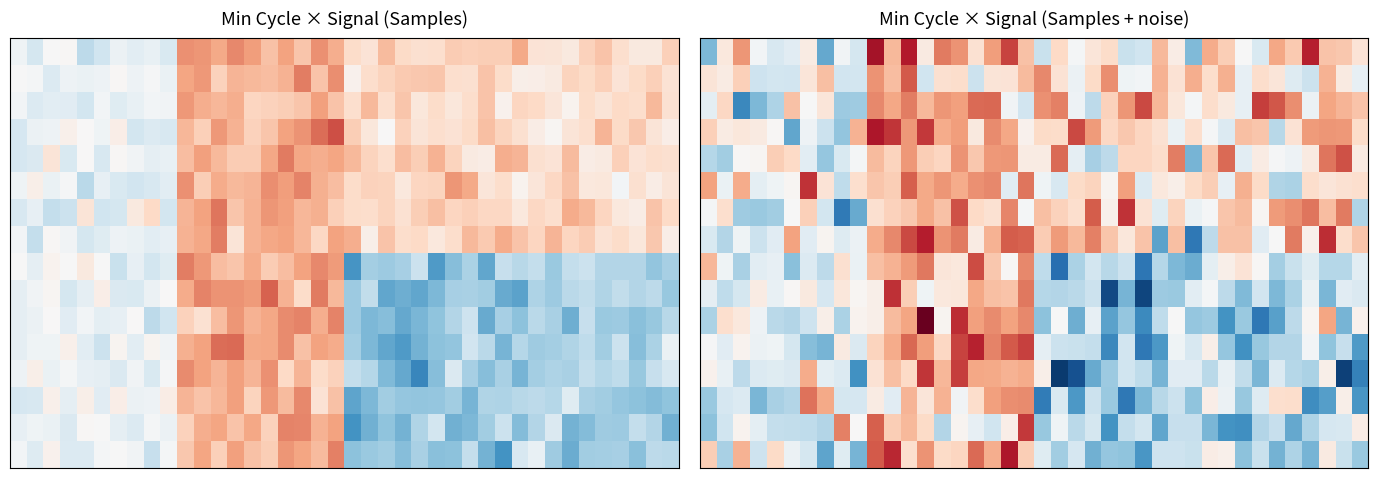

What is the smallest value displayed?

5100536.9